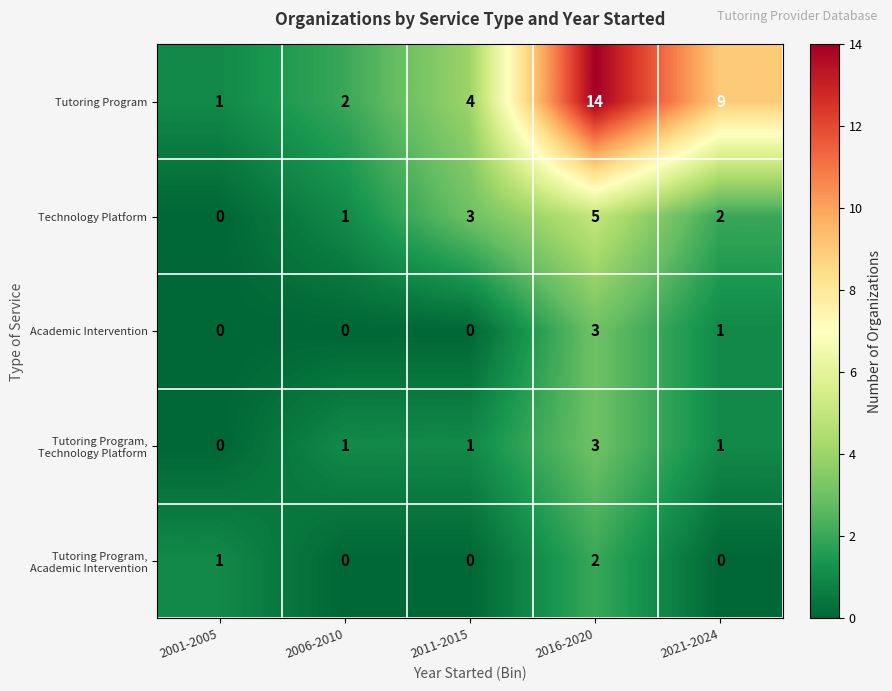

Count the Academic Intervention values in the range 0 to 1.

4